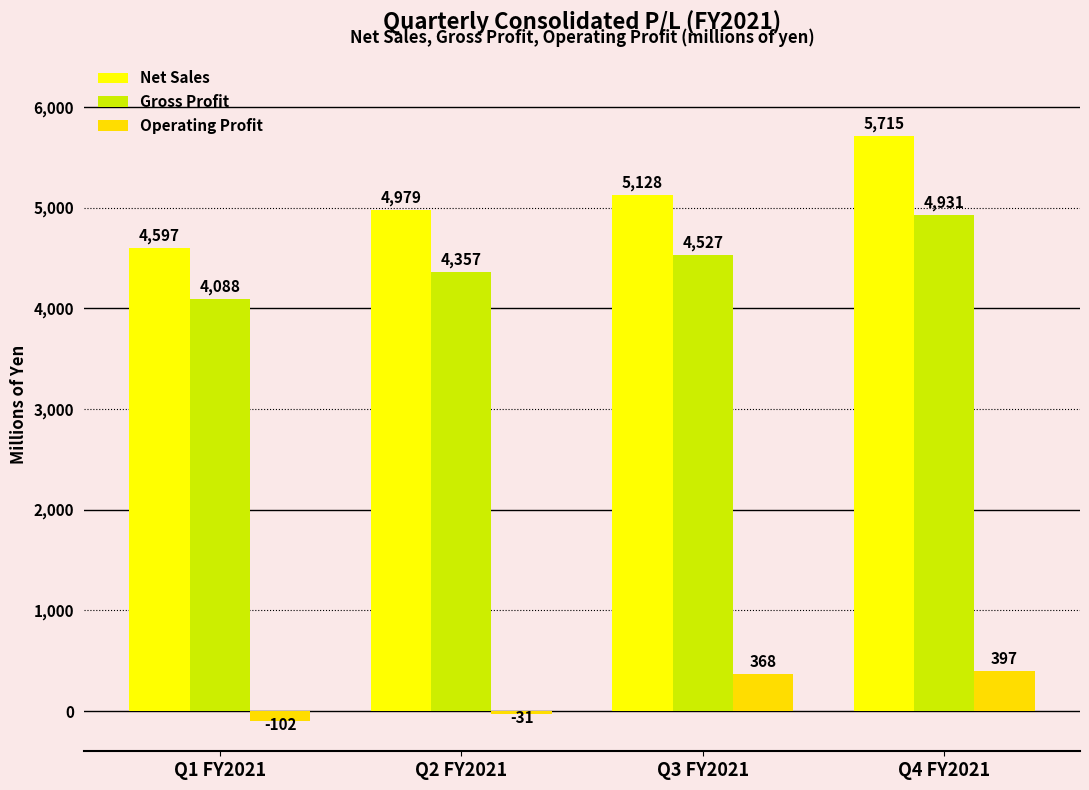

Between Q1 FY2021 and Q3 FY2021, which series saw the biggest shift?

Net Sales